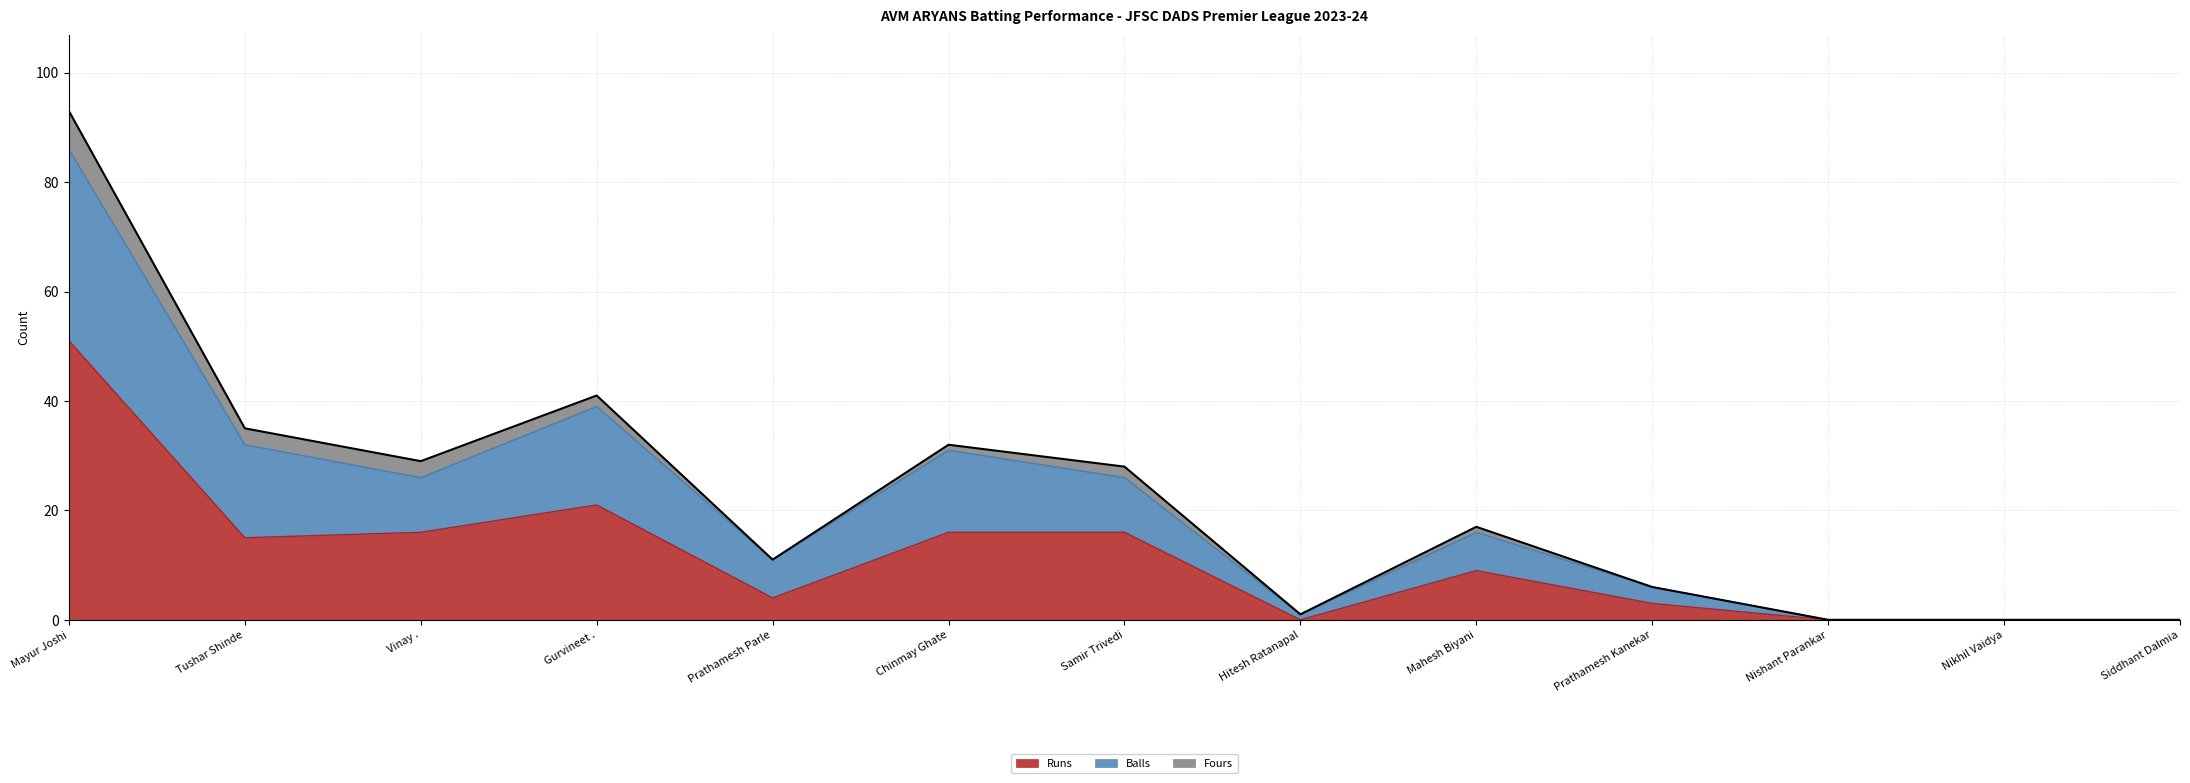

What is the difference between the maximum and minimum values in the Runs series?

51